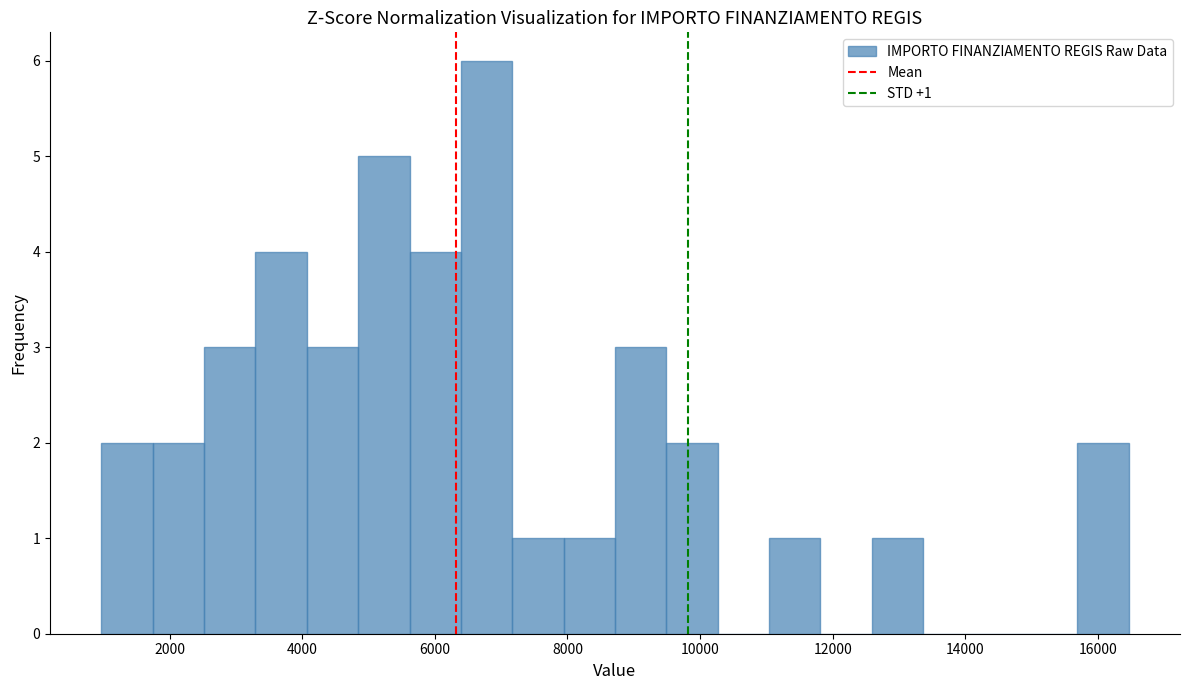

Read against the x-axis, roughly where is the centre of the tallest bar?

6800